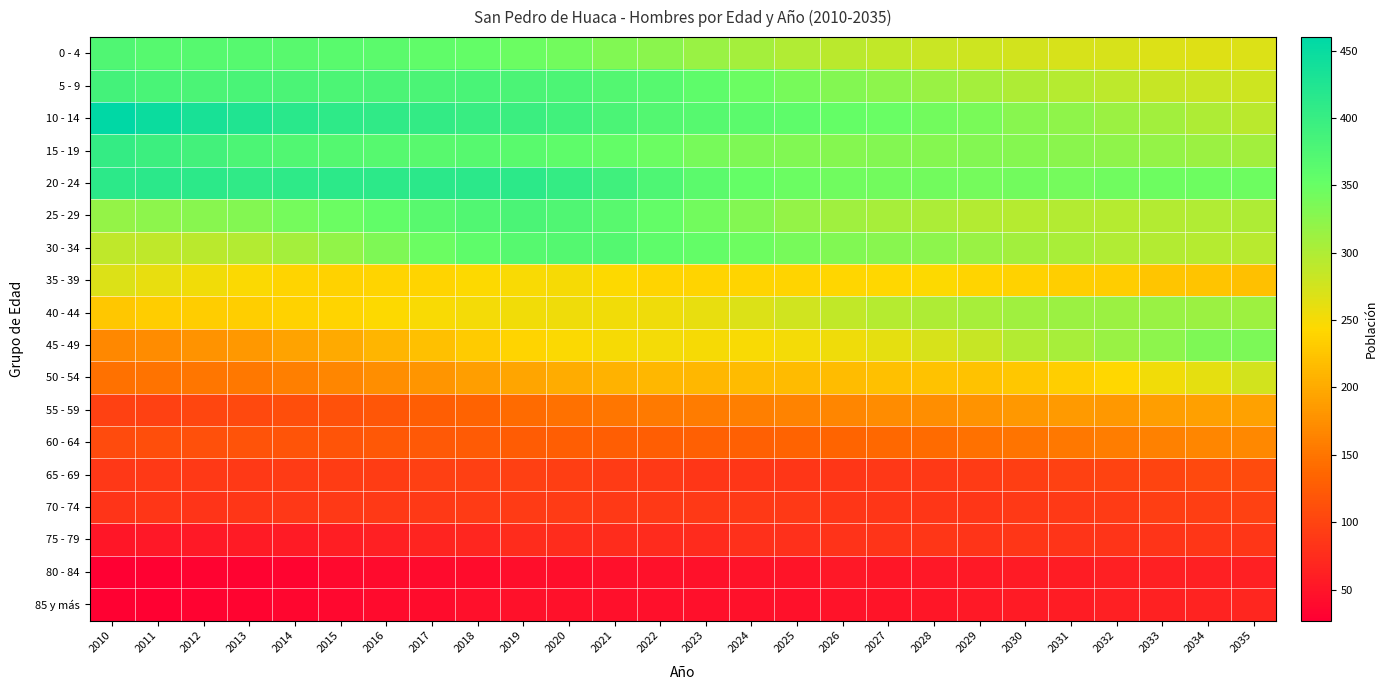

What is the smallest value displayed?

27